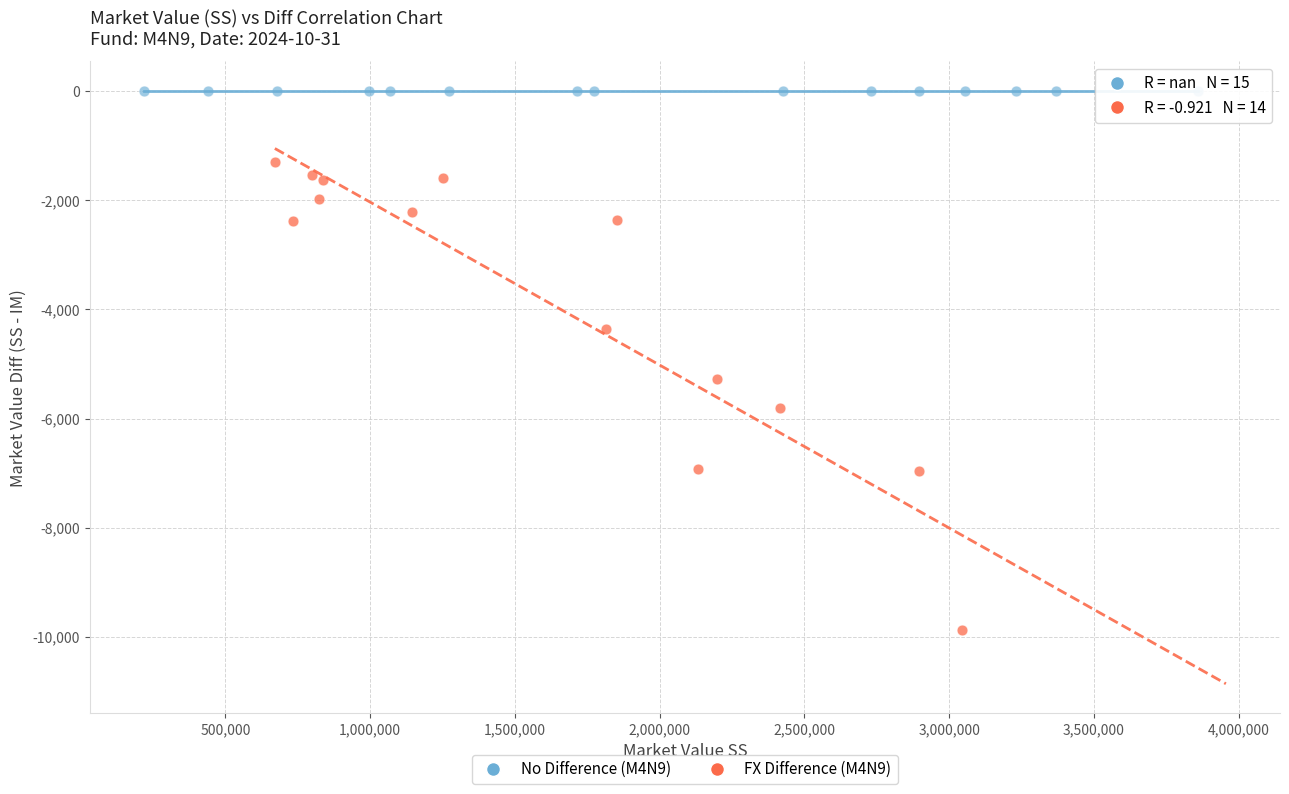

Which series reaches the minimum Y coordinate?

FX Difference (M4N9)